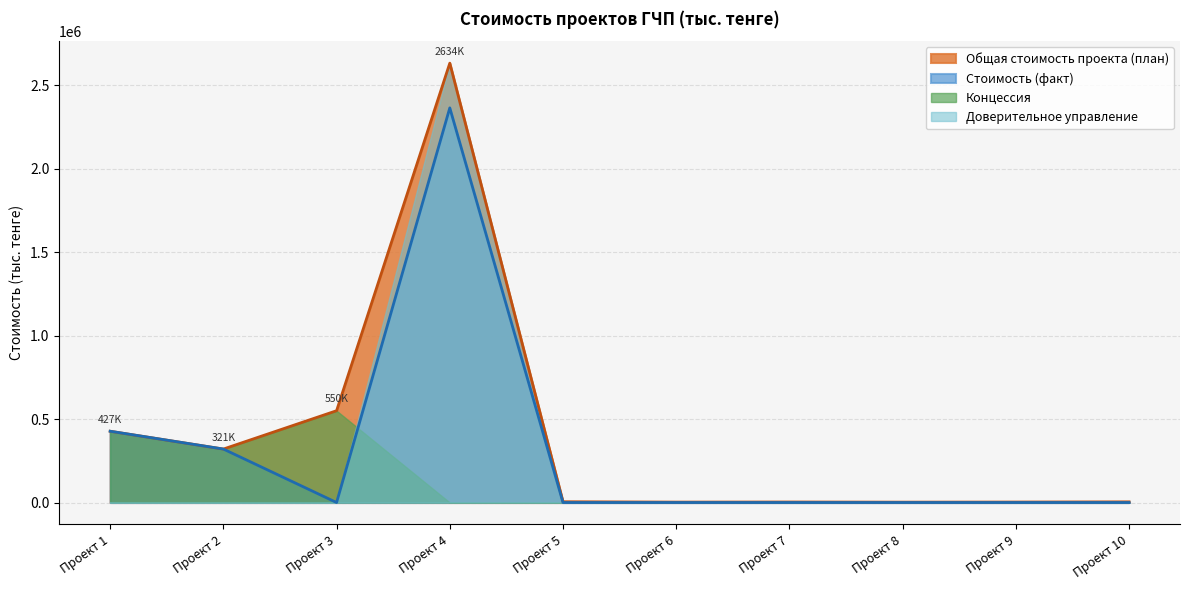

What are all the series names shown in the legend?

Общая стоимость проекта (план), Стоимость (факт), Концессия, Доверительное управление